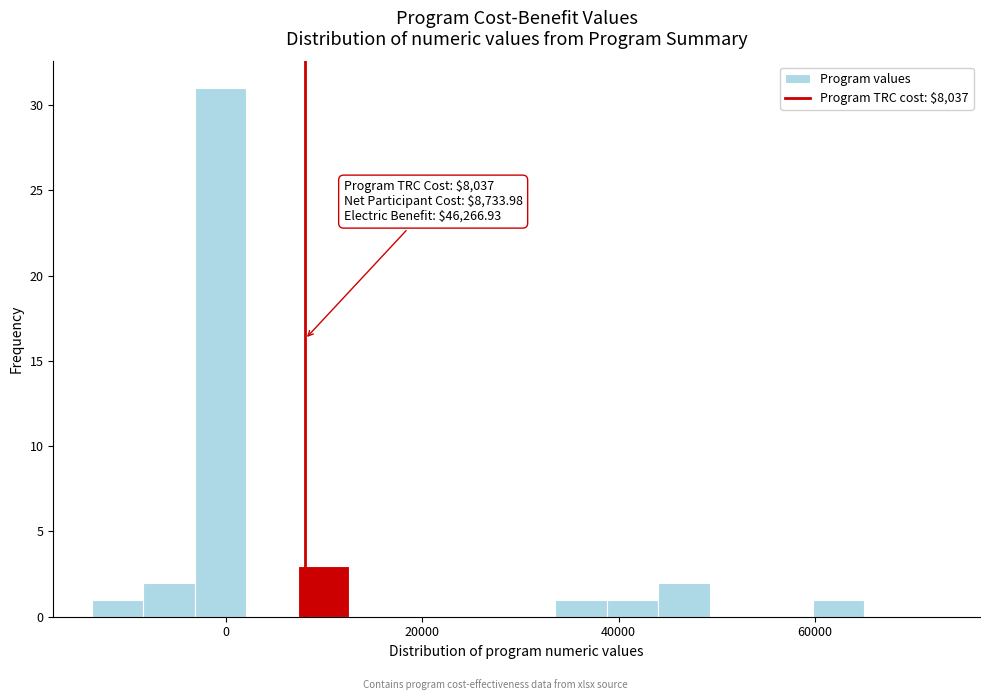

Around what value on the x-axis is the tallest bar? Give the approximate position of its centre, as read against the axis.

0